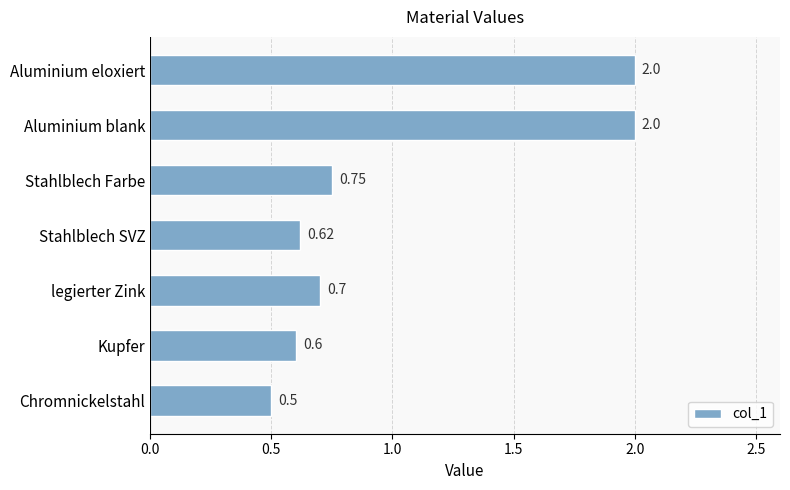

What is the difference between the maximum and minimum values?

1.5